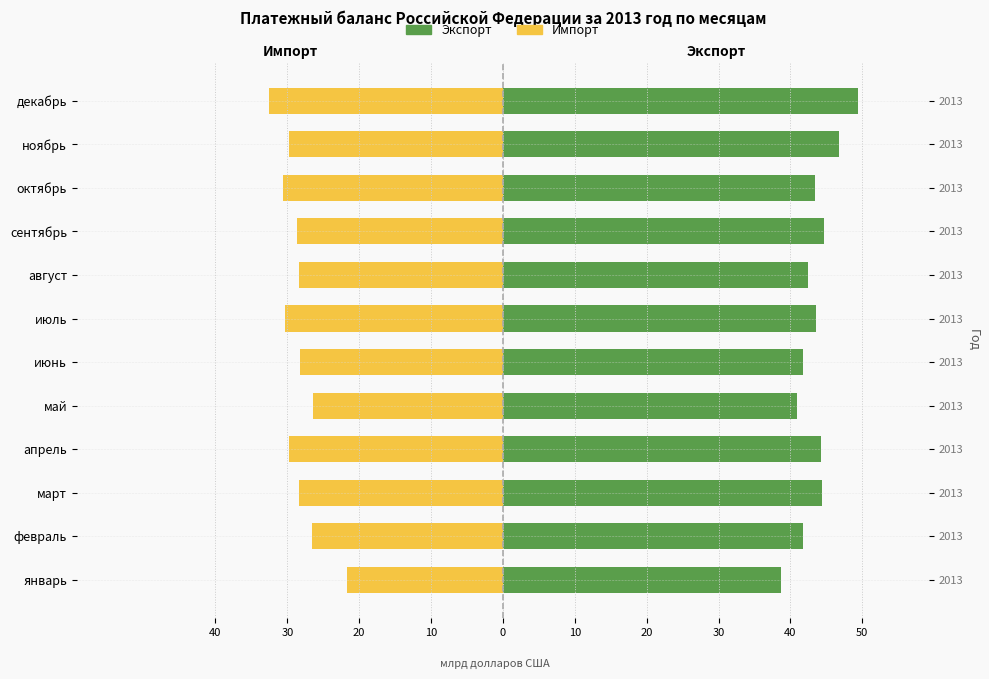

Which series has the widest spread of values?

Импорт